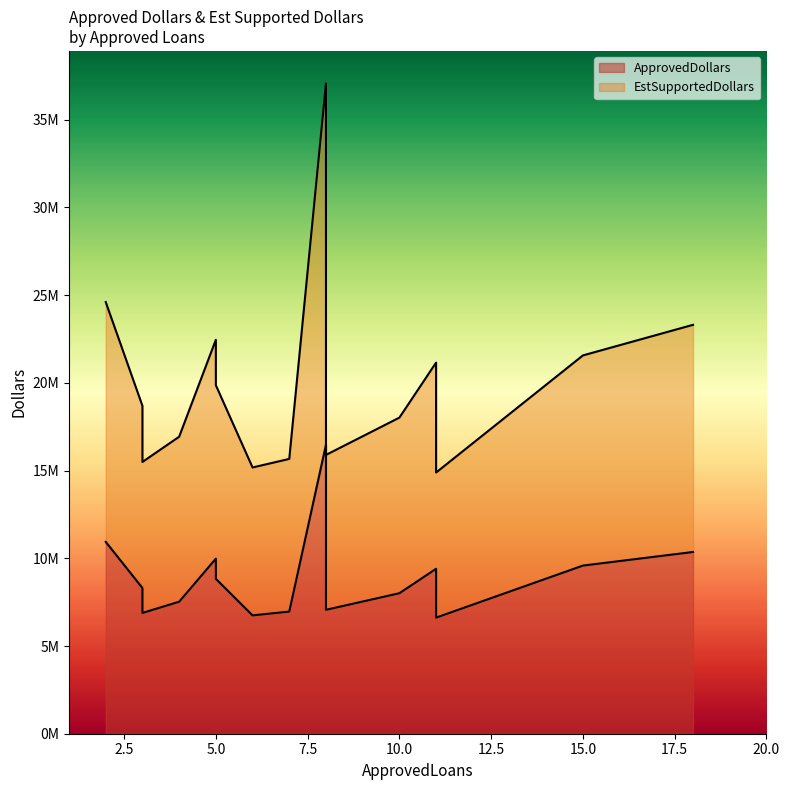

Which category has the highest value in the EstSupportedDollars series?

8